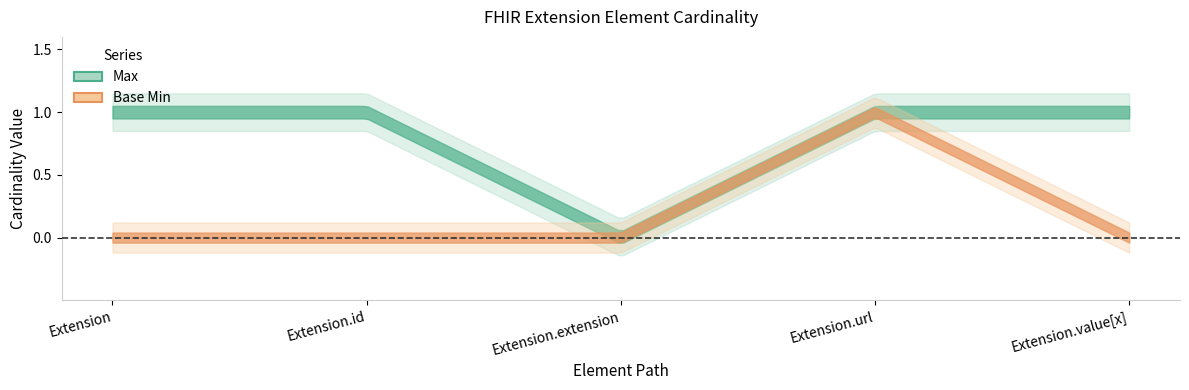

Is it true that Base Min equals 1 at Extension.url?

False